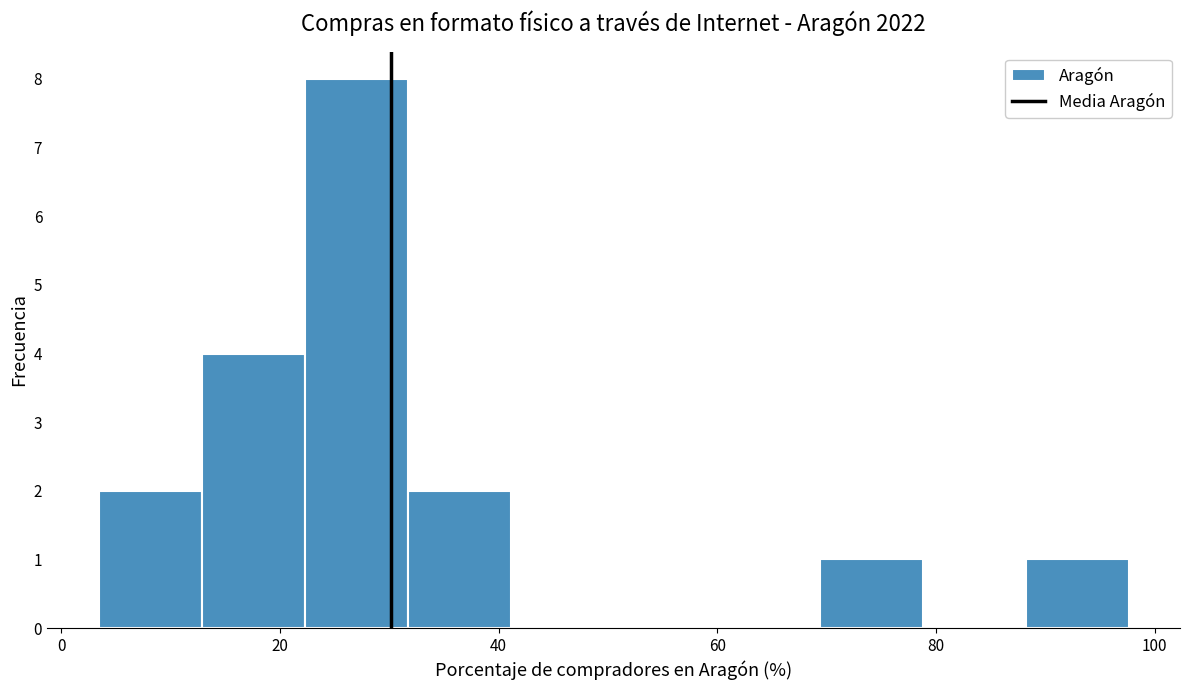

Which range on the x-axis has the tallest bar?

22 to 32